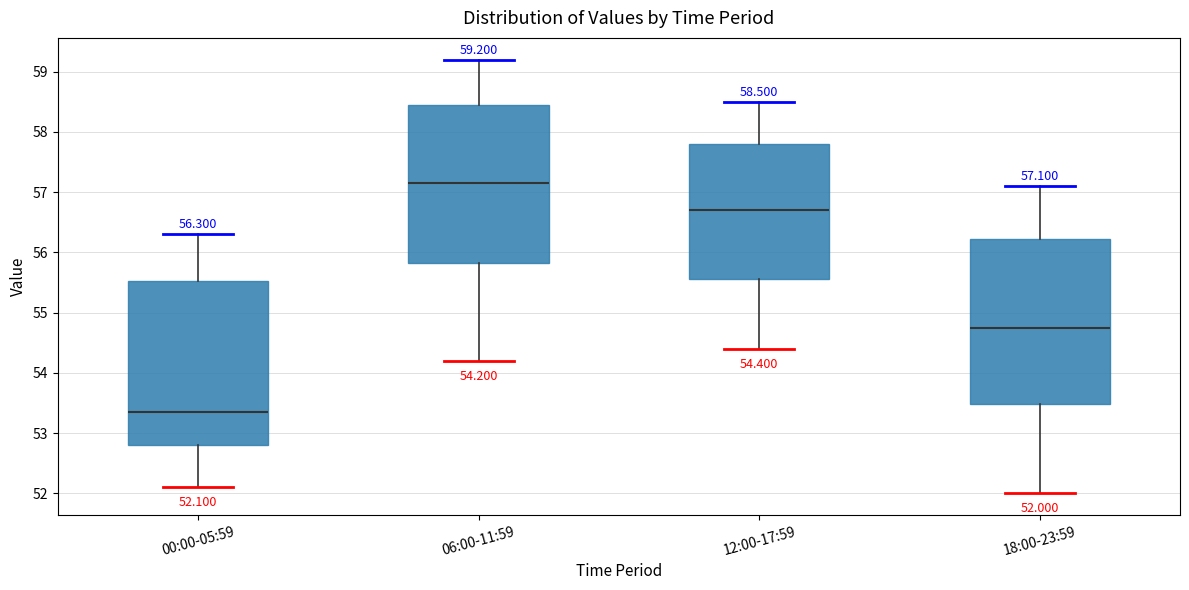

Which box's median line is the highest?

06:00-11:59